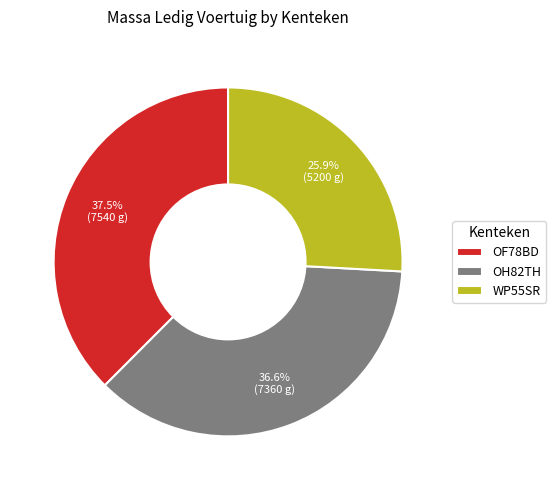

To the nearest percent, what is the difference between the largest and smallest slice percentages?

12%